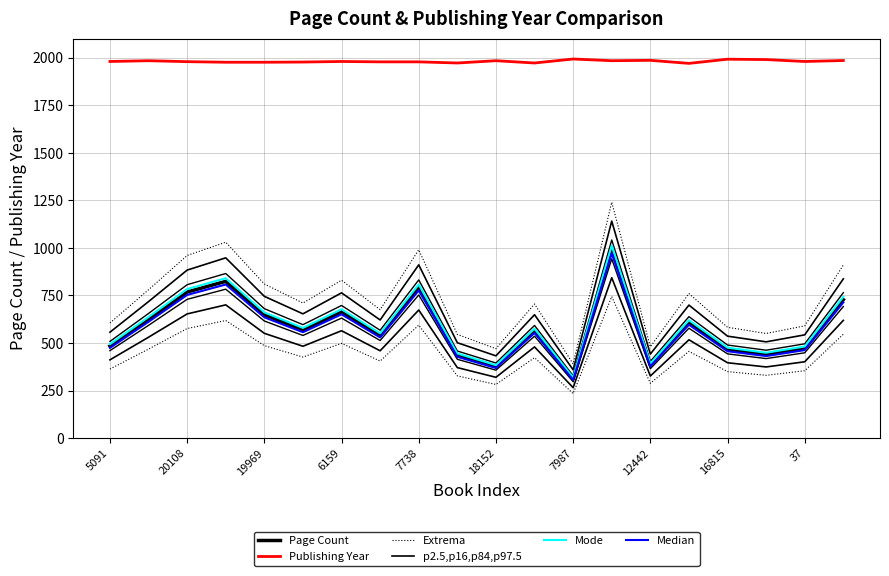

What are all the series names shown in the legend?

Page Count, Publishing Year, Extrema, p2.5,p16,p84,p97.5, Mode, Median